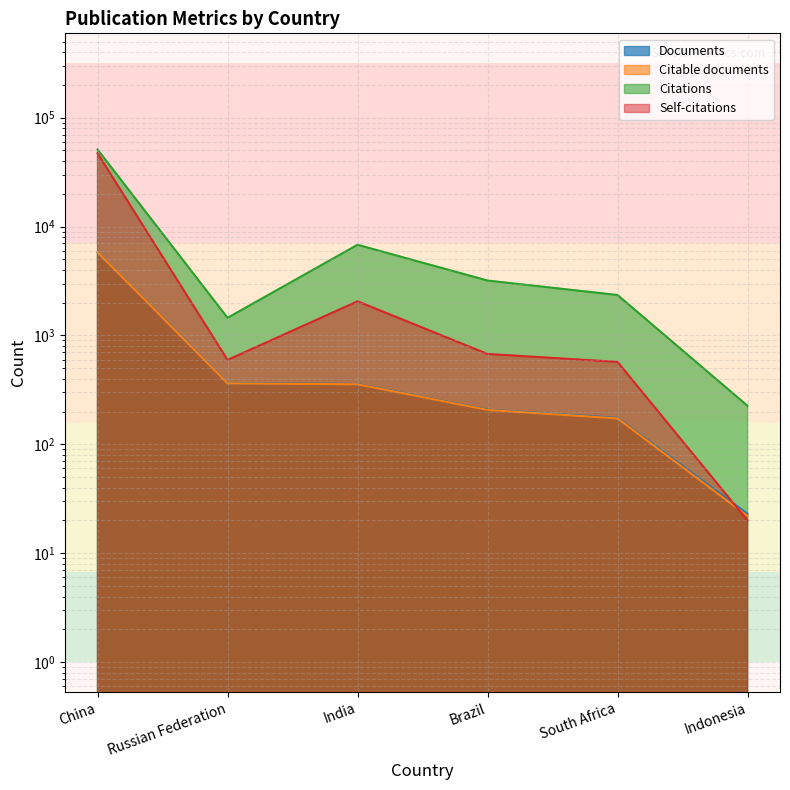

True or false: Citations and Citable documents cross at least once.

False